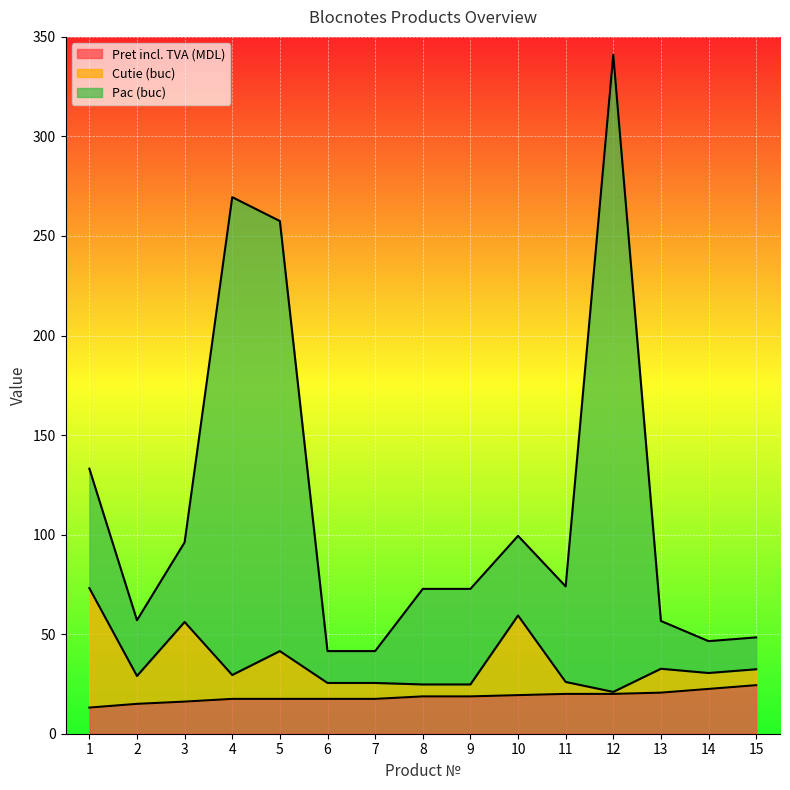

What is the minimum value for Pret incl. TVA (MDL)?

13.1